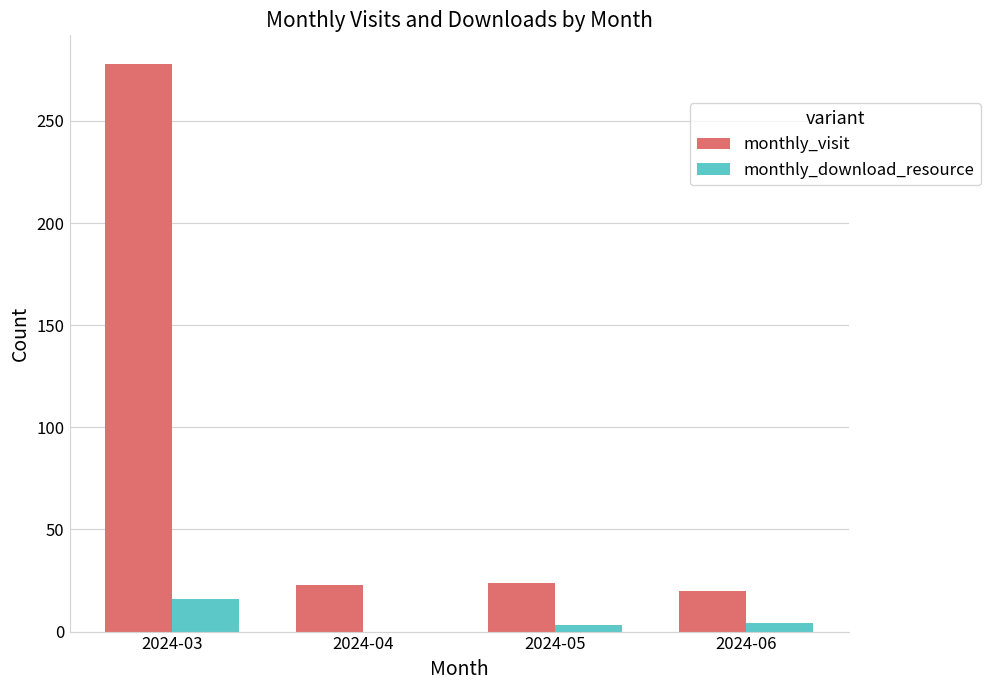

Which label corresponds to the largest value in the chart?

2024-03